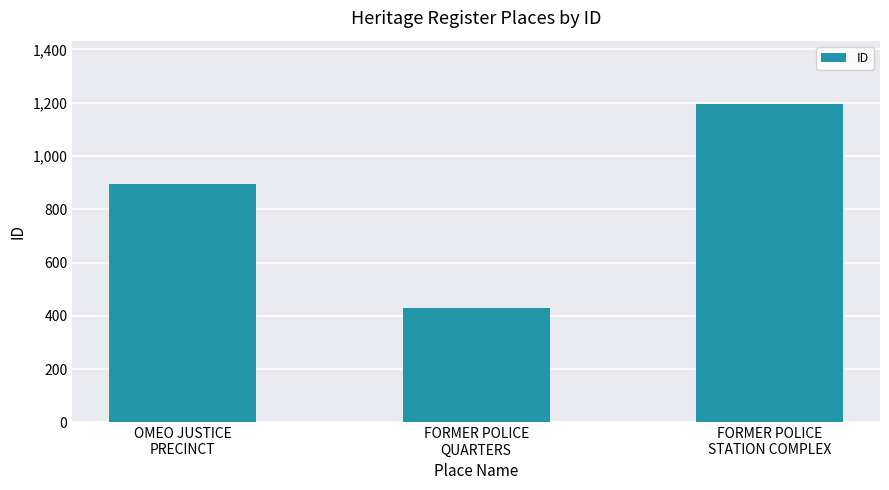

List the labels in order of value, largest first.

FORMER POLICE
STATION COMPLEX, OMEO JUSTICE
PRECINCT, FORMER POLICE
QUARTERS